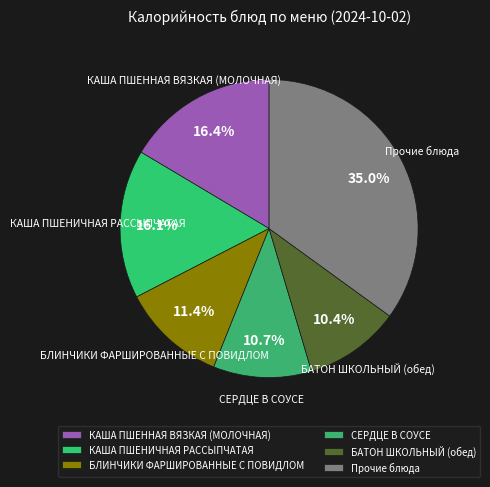

What is the largest slice in the pie chart?

Прочие блюда